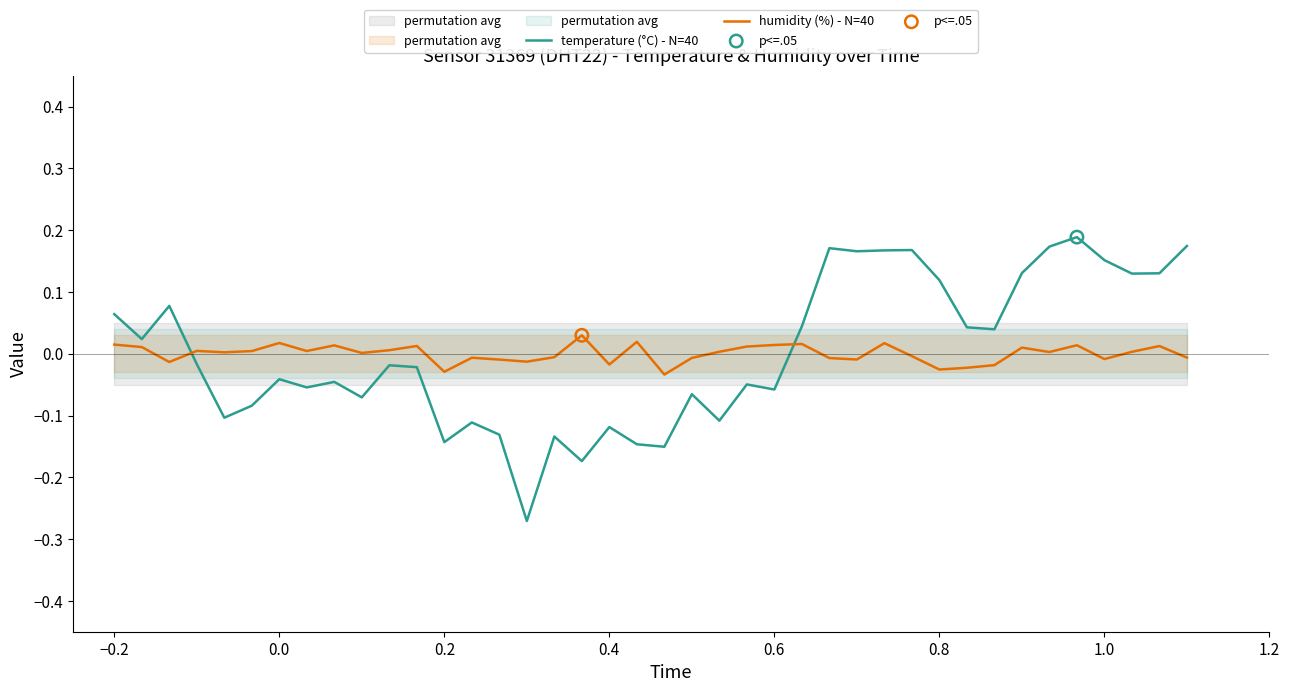

What are all the series names shown in the legend?

temperature (°C) - N=40, humidity (%) - N=40